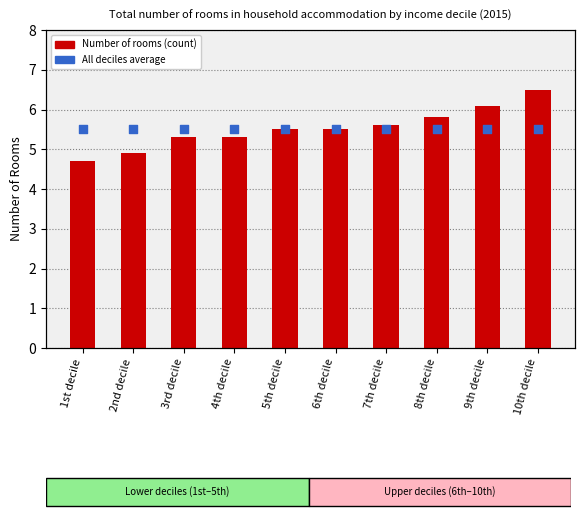

Which series has the widest spread of Y values?

Number of Rooms